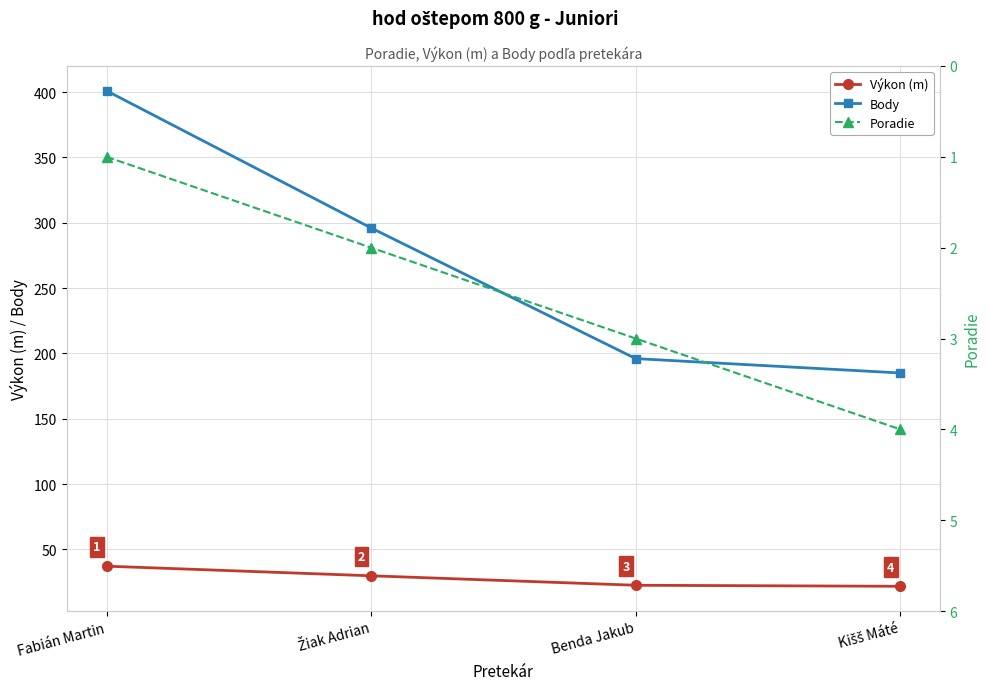

Reading right to left, list all the values displayed in this chart.

Výkon (m): 21.7	22.5	29.8	37.1
Body: 185.0	196.0	296.0	401.0
Poradie: 4.0	3.0	2.0	1.0